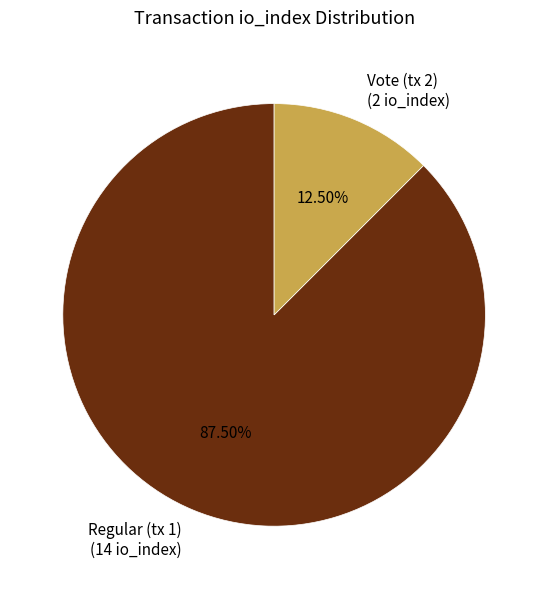

Is the sum of Vote (tx 2) (2 io_index) and Regular (tx 1) (14 io_index) greater than half?

Yes